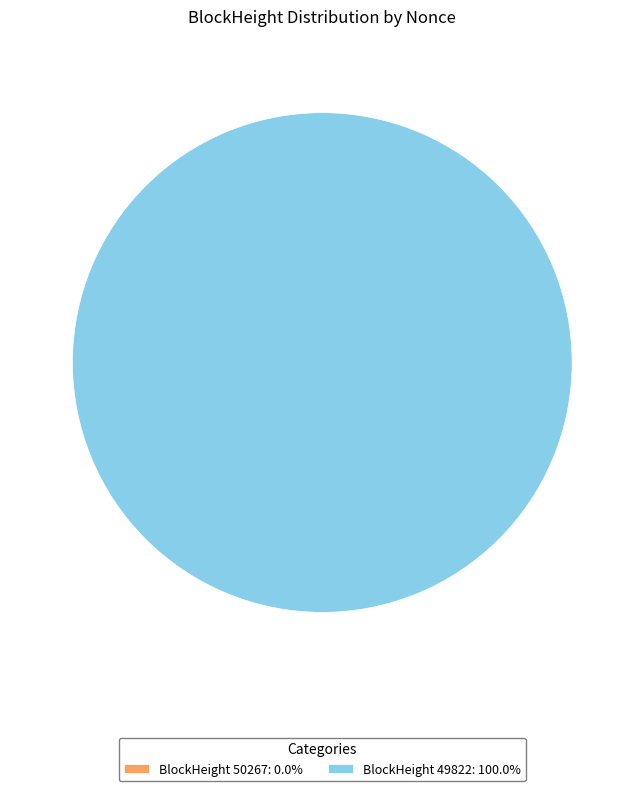

Between 49822 and 50267, which is larger?

49822